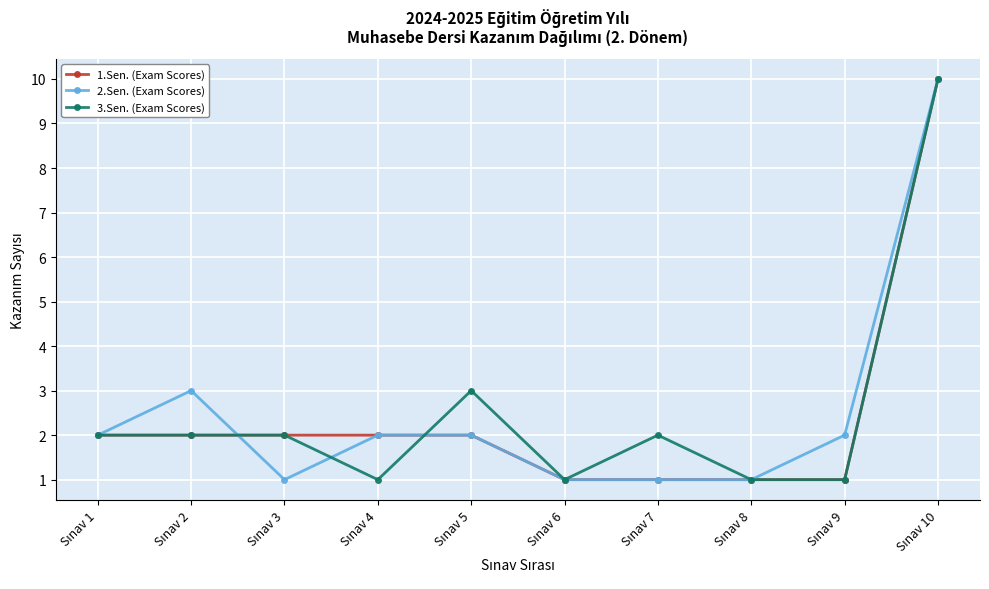

What is the maximum value shown in the chart?

10